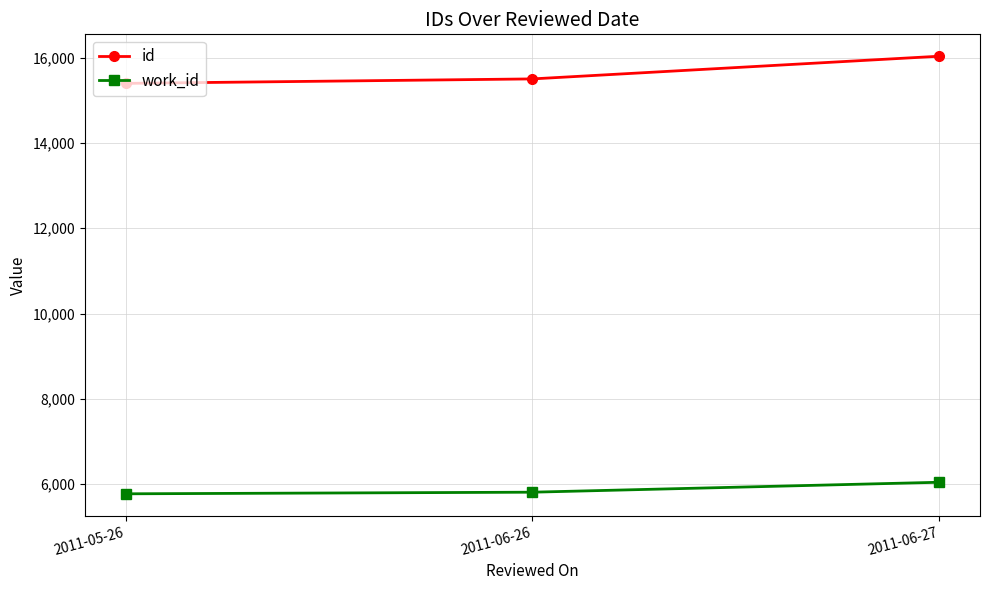

What is the difference between the highest and lowest values at 2011-06-26?

9689